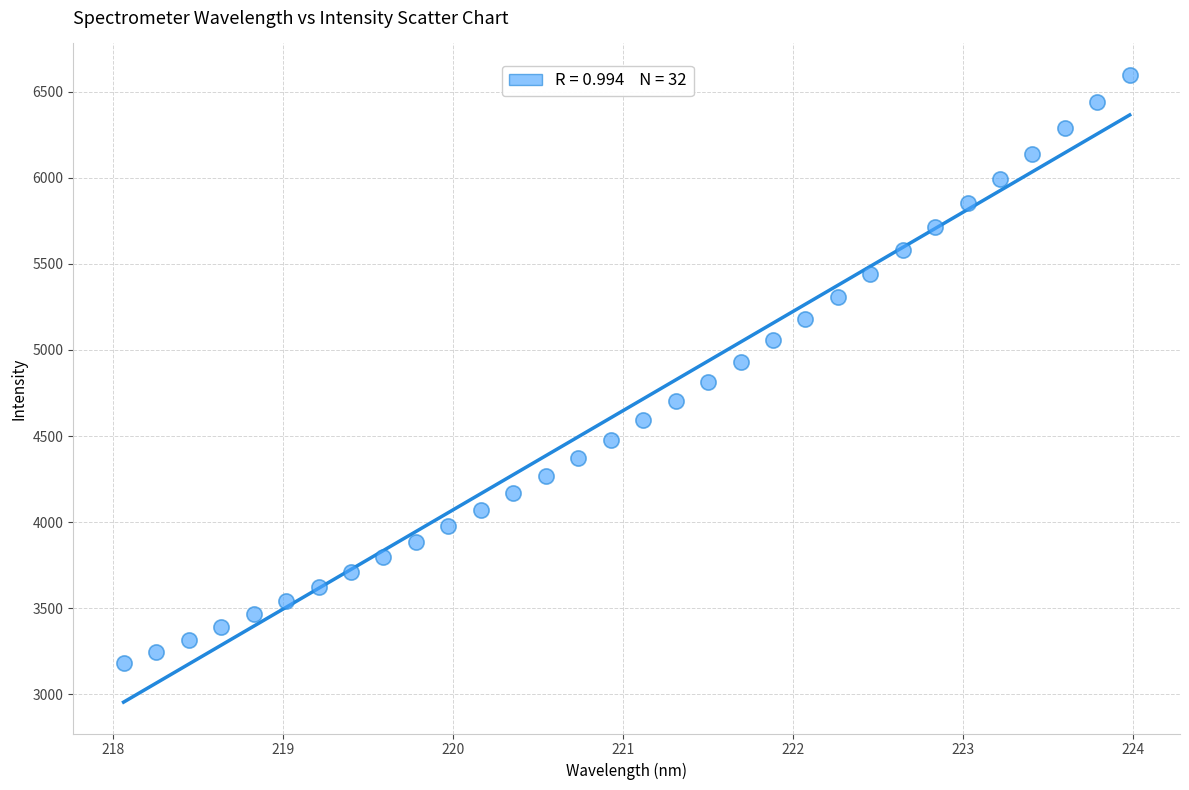

What is the range of Y values (max minus min)?

3418.9